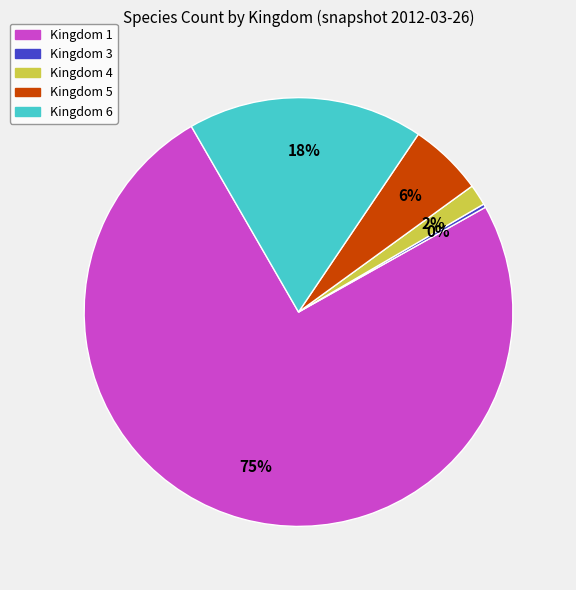

Between Kingdom 5 and Kingdom 6, which is larger?

Kingdom 6